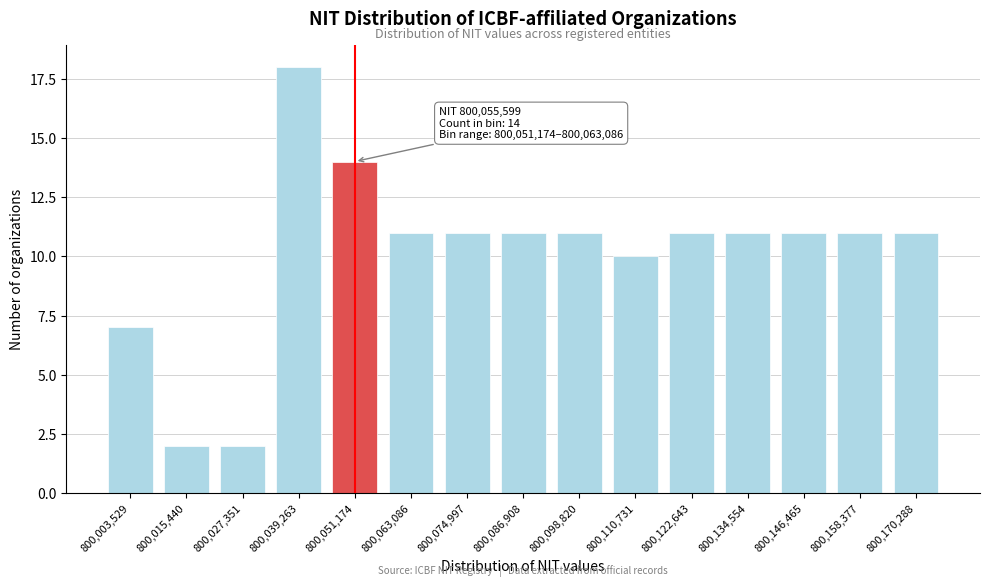

Reading left to right, extract all data points from this chart.

800,003,529=7	800,015,440=2	800,027,351=2	800,039,263=18	800,051,174=14	800,063,086=11	800,074,997=11	800,086,908=11	800,098,820=11	800,110,731=10	800,122,643=11	800,134,554=11	800,146,465=11	800,158,377=11	800,170,288=11